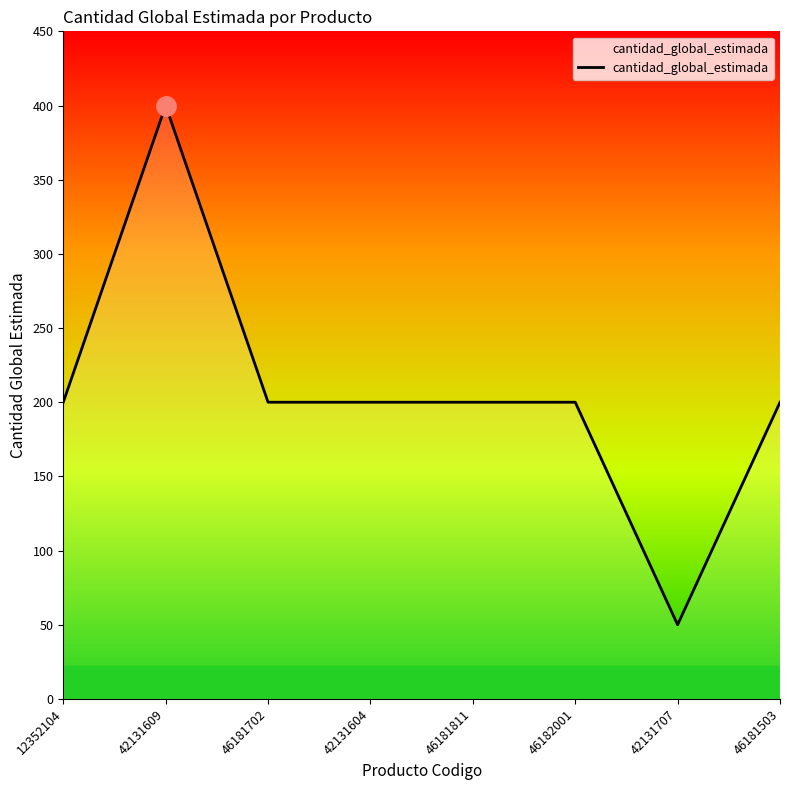

At which category does the data reach its first local peak?

42131609